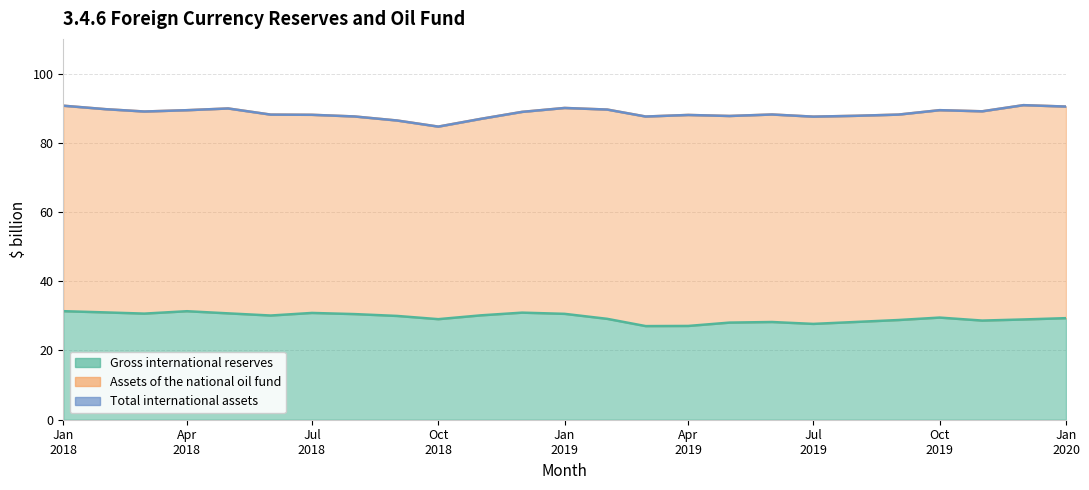

How many lines are shown in the chart?

3